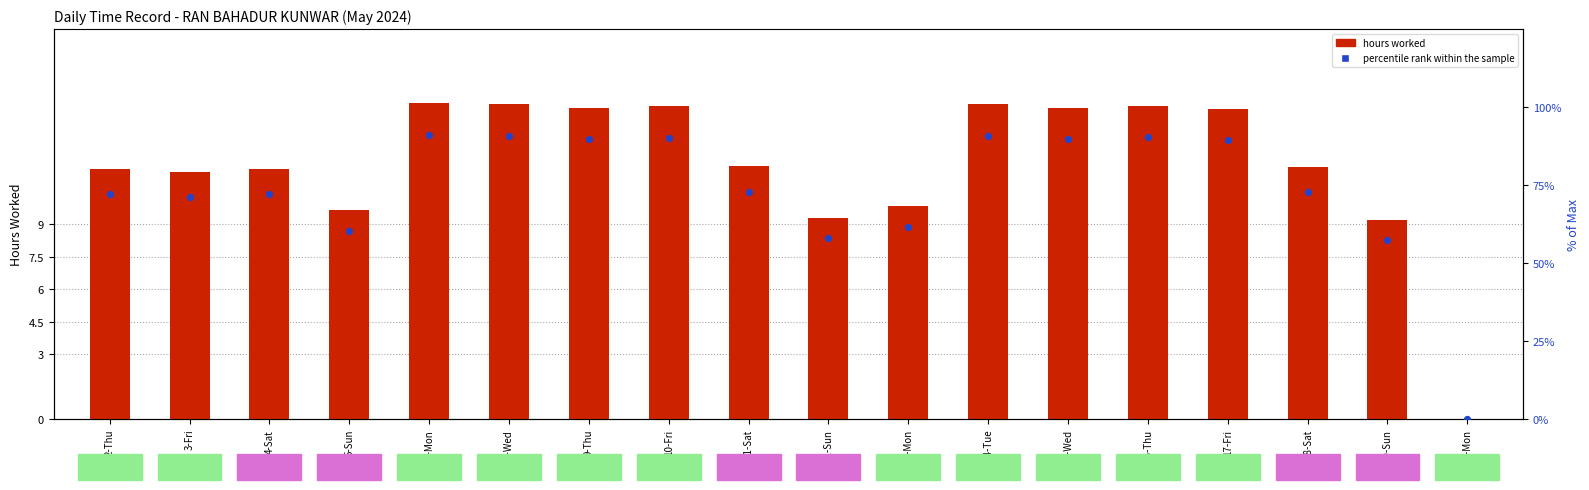

At which category is the sum across all series the highest?

6-Mon